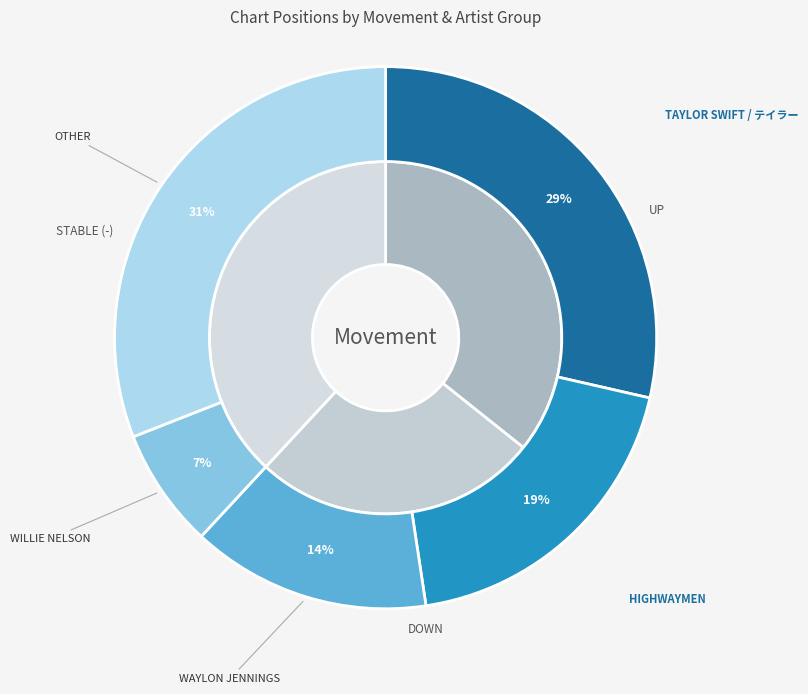

What percentage is the down slice, to the nearest percent?

26%